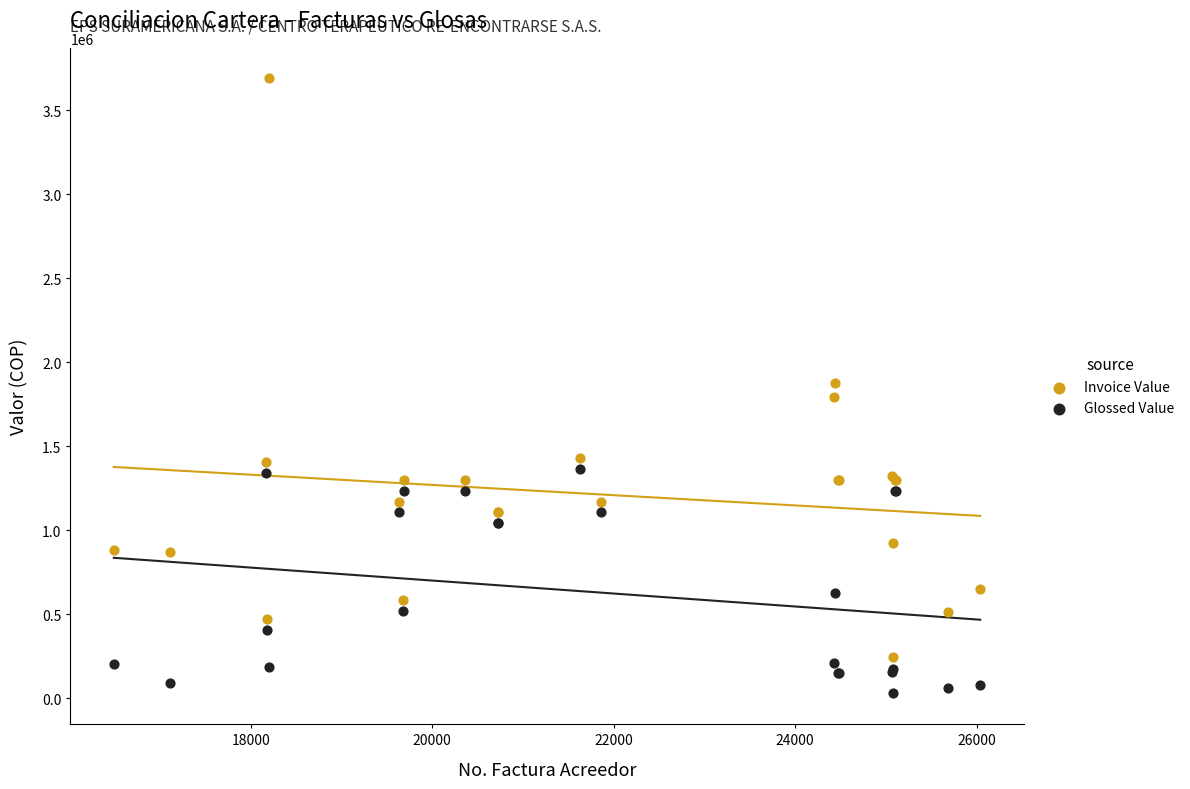

Which series has the widest spread of Y values?

Invoice Value